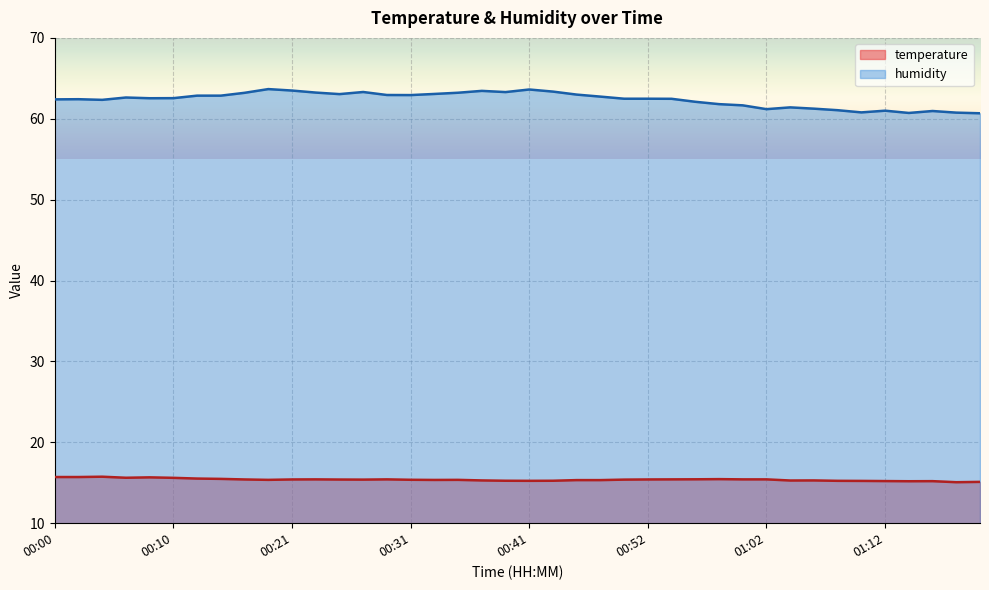

True or false: temperature has more than 2 points higher than both neighbors.

True